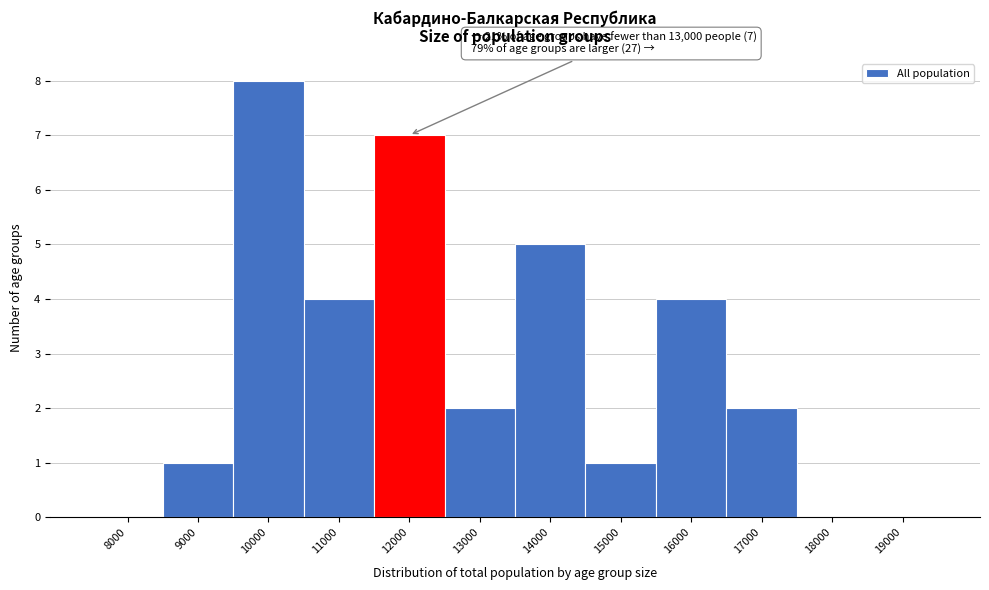

Reading left to right, extract all data points from this chart.

8000=0	9000=1	10000=8	11000=4	12000=7	13000=2	14000=5	15000=1	16000=4	17000=2	18000=0	19000=0